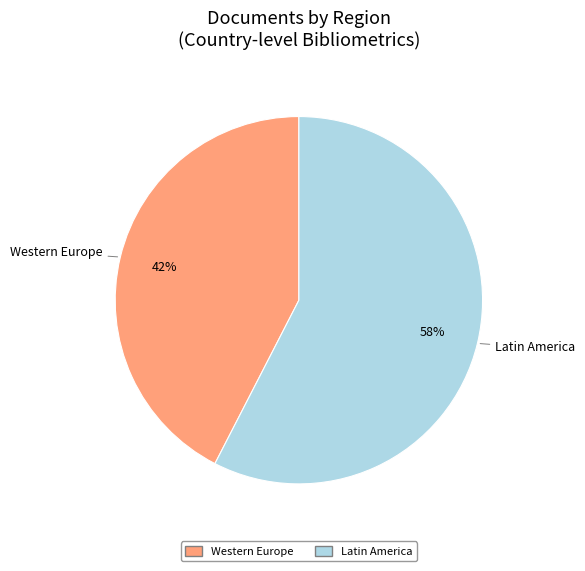

Count the number of slices in the pie.

2